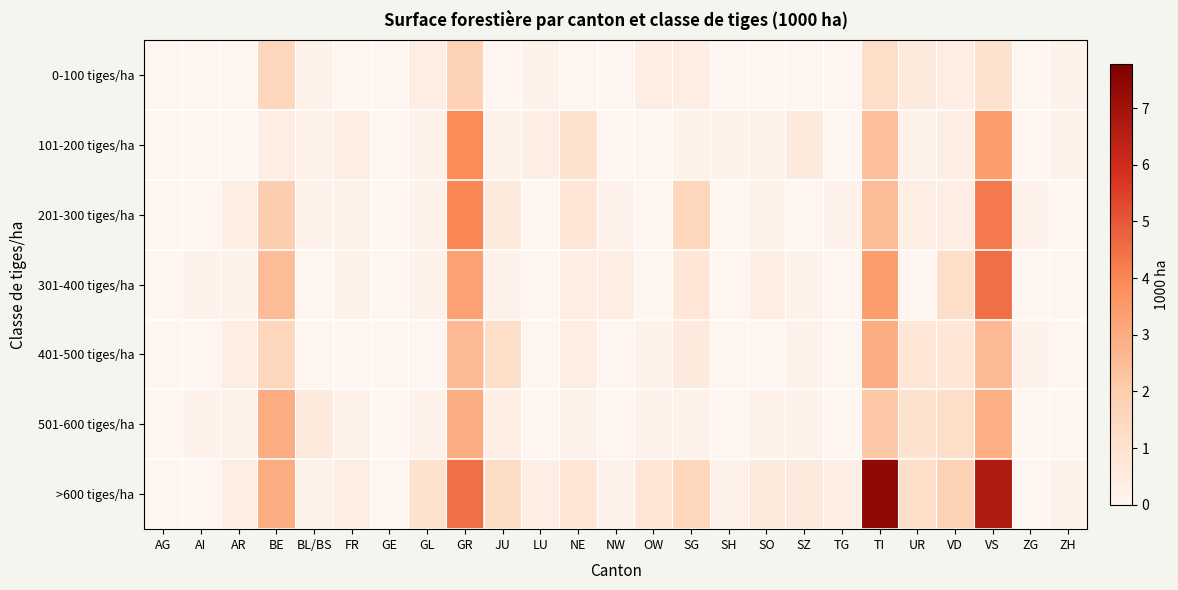

Which series has the widest spread of values?

>600 tiges/ha